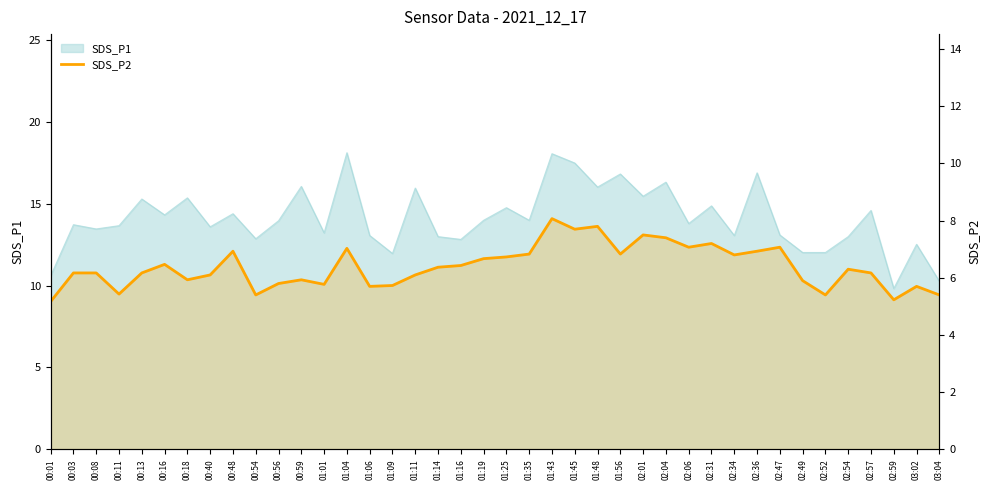

What is the difference between the maximum and second lowest values?

2.8